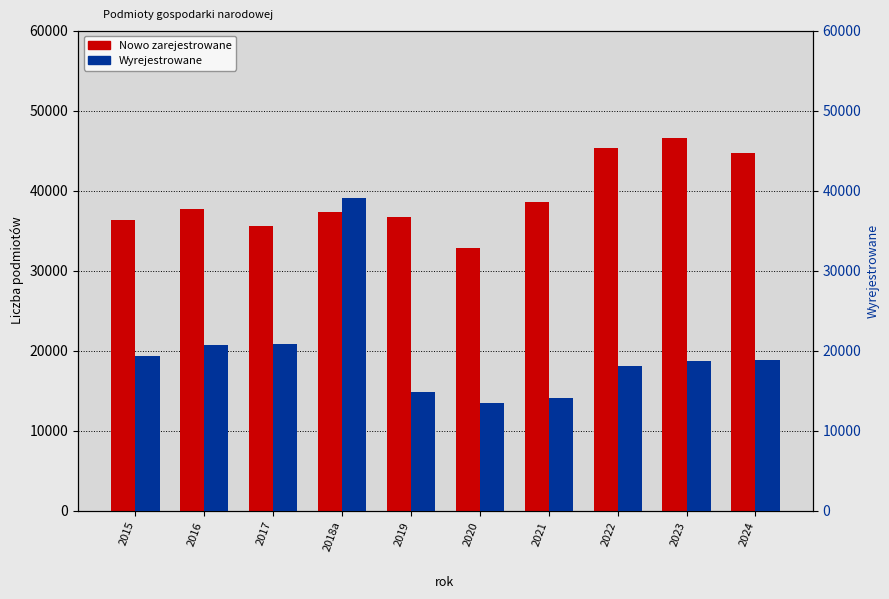

How many values in the Wyrejestrowane series are below 18865?

5